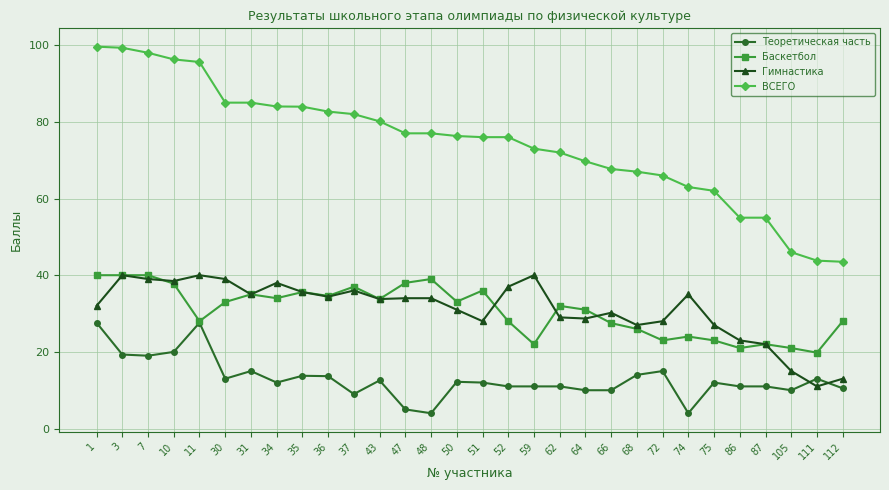

The ВСЕГО series shows 76.0 at 52. True or false?

True